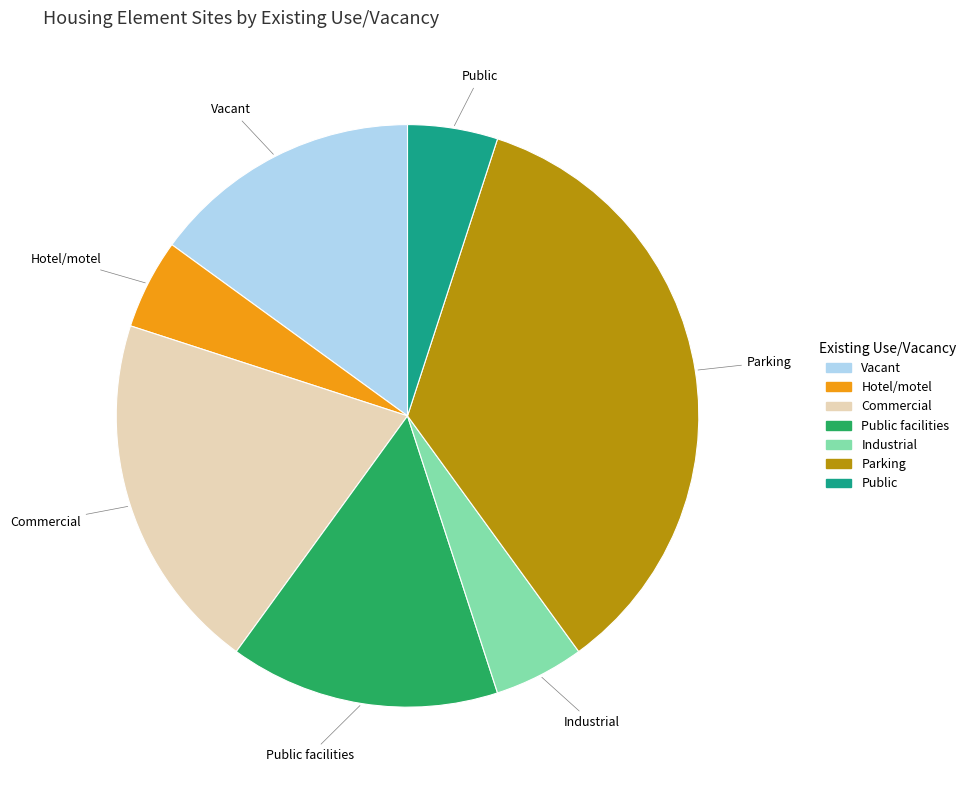

Do Public facilities and Industrial together represent more than half of the pie?

No